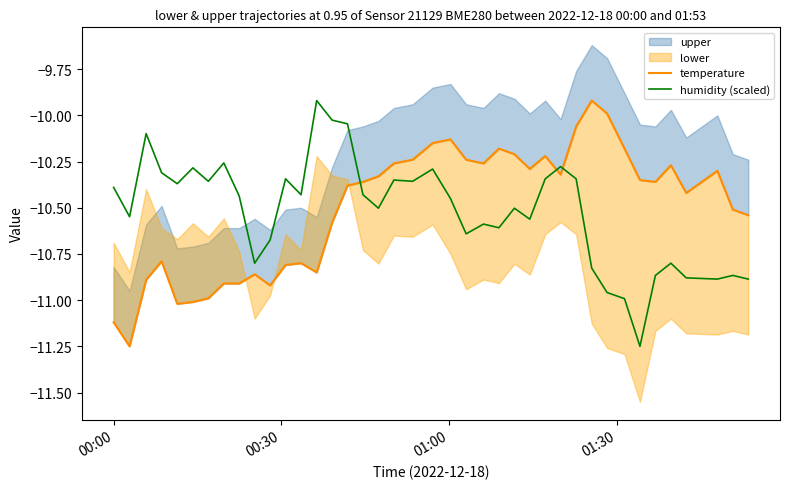

What is the maximum value for humidity (scaled)?

-9.9